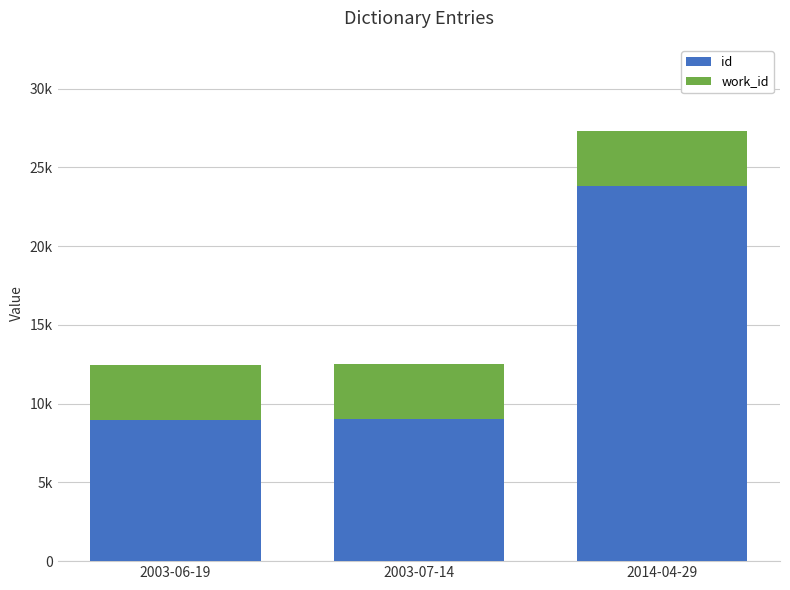

Does the chart contain stacked bars?

Yes